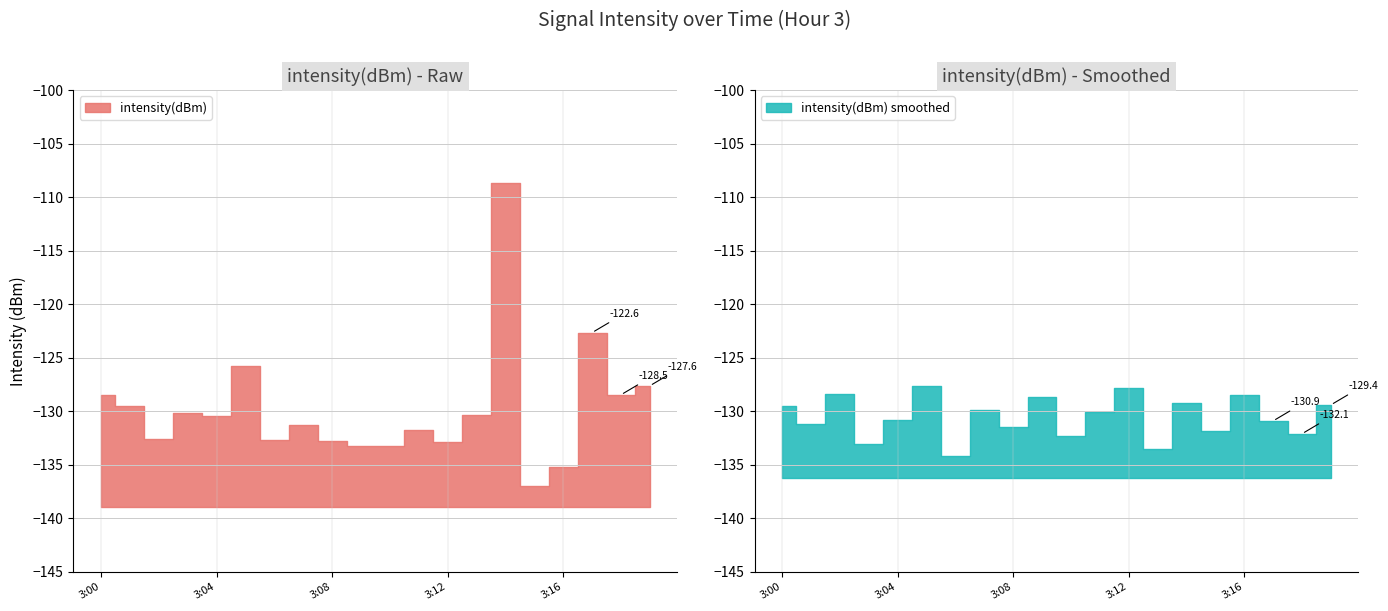

Is it true that the value at 11 is -209.0?

False